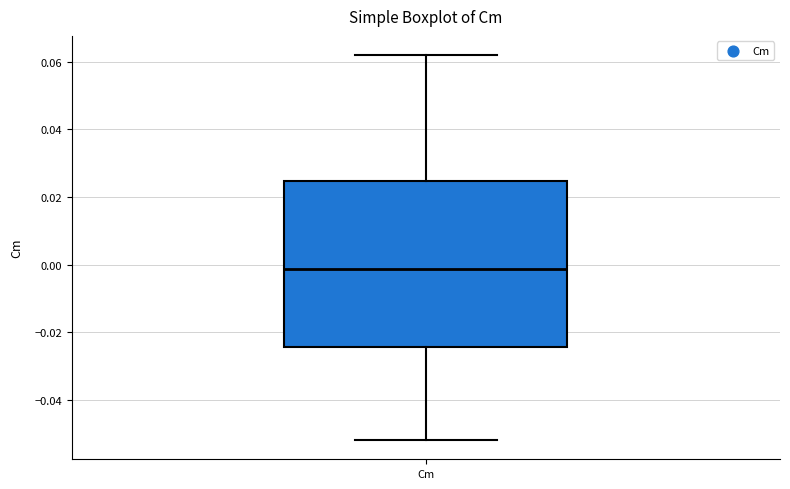

Transcribe this box plot: give where the median line is, the range the box spans, and where the two whiskers end, as read against the y-axis. The values are not printed on the chart, so give them approximately, as read against the axis.

median -0.002, box -0.024 to 0.024, whiskers -0.052 to 0.062